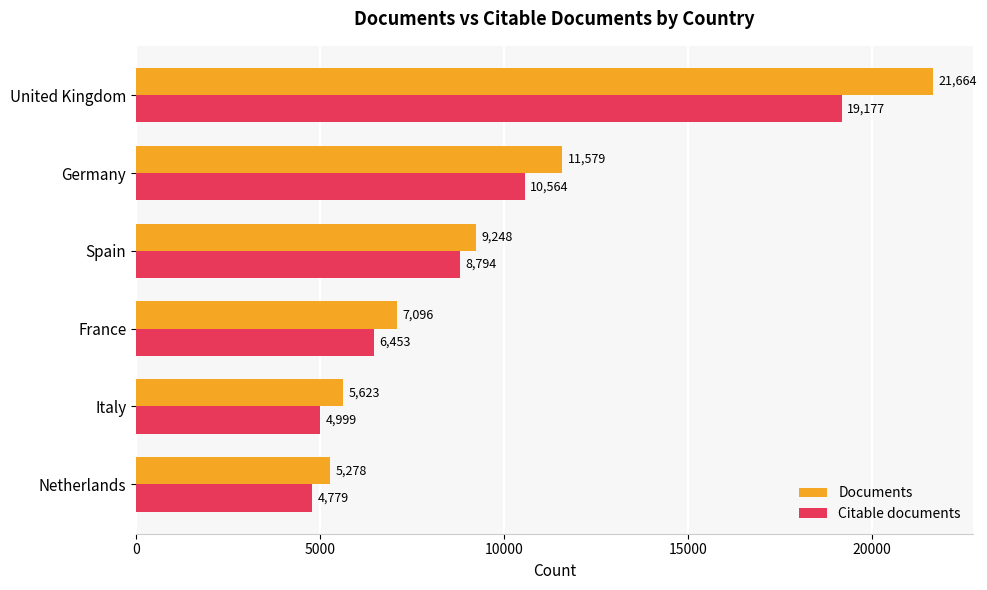

What is the difference between the highest and lowest values at Germany?

1015